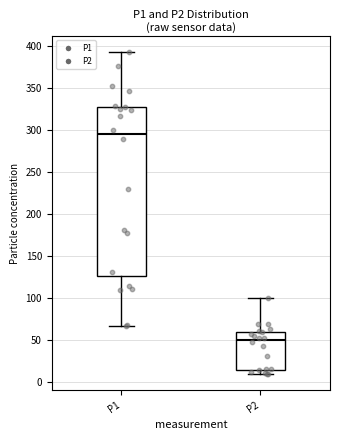

Which box has the lowest median line?

P2